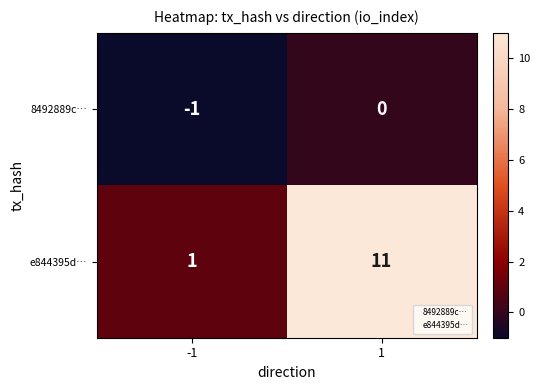

How many categories are shown in the chart?

2